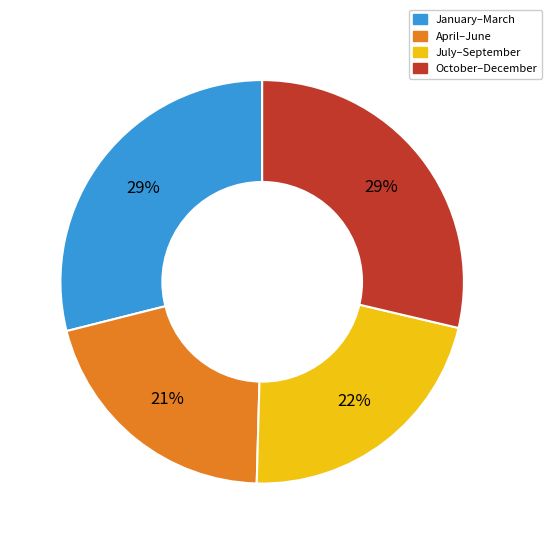

To the nearest percent, what is the average slice percentage?

25%